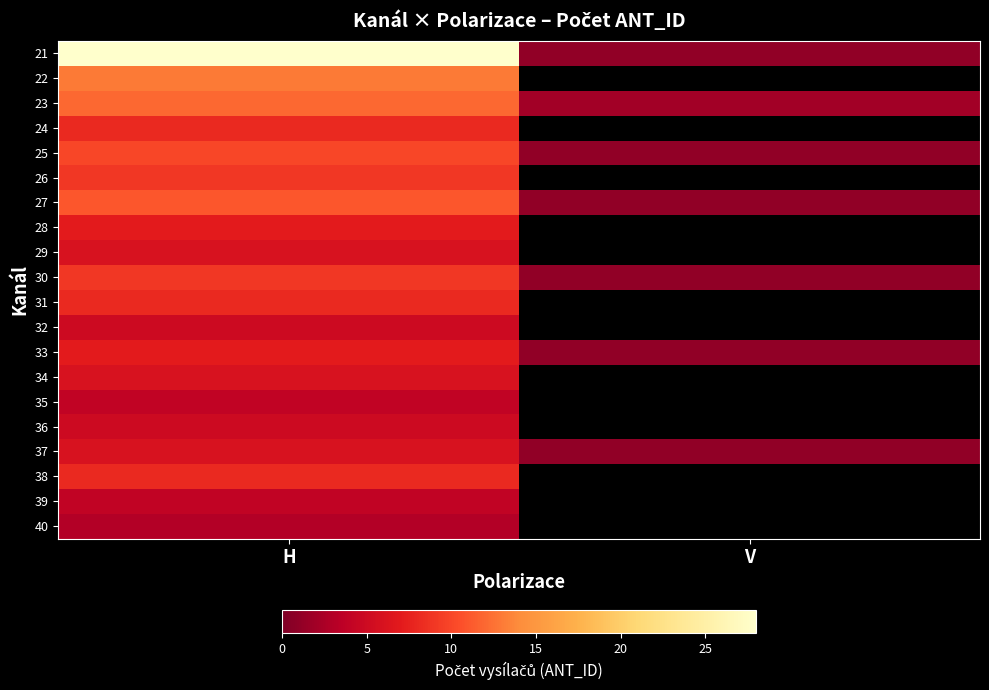

Where is 39 nearest to the value 4?

H